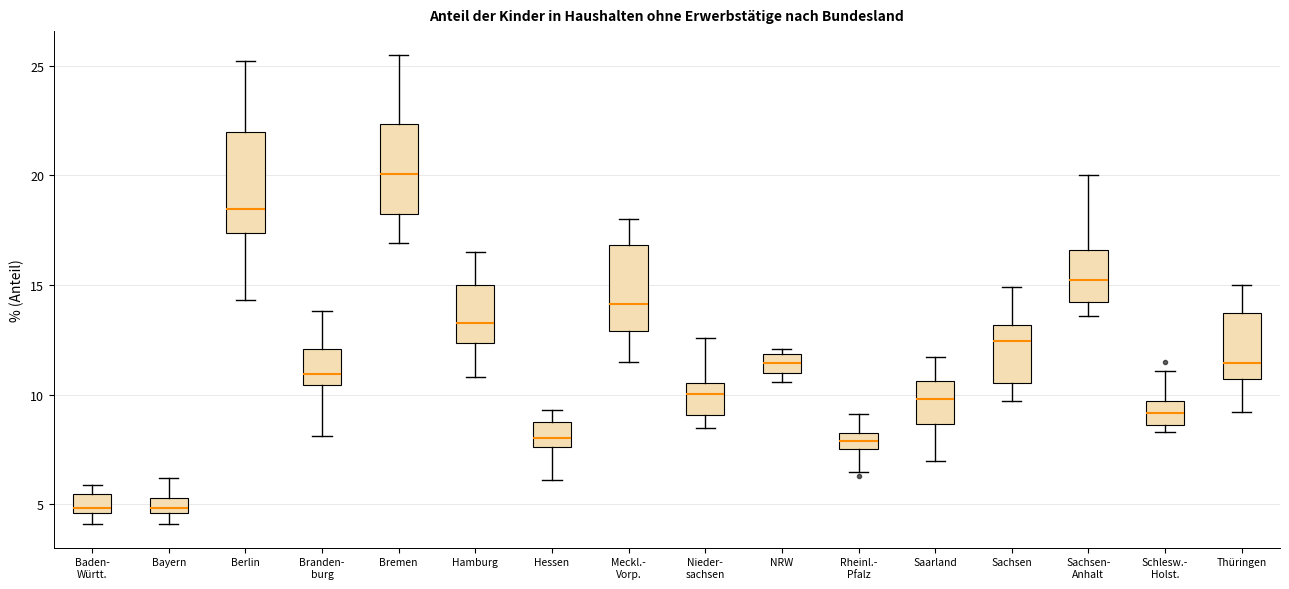

Where does the median line of the box for Baden- Württ. sit on the y-axis? The values are not printed on the chart, so give them approximately, as read against the axis.

5.0